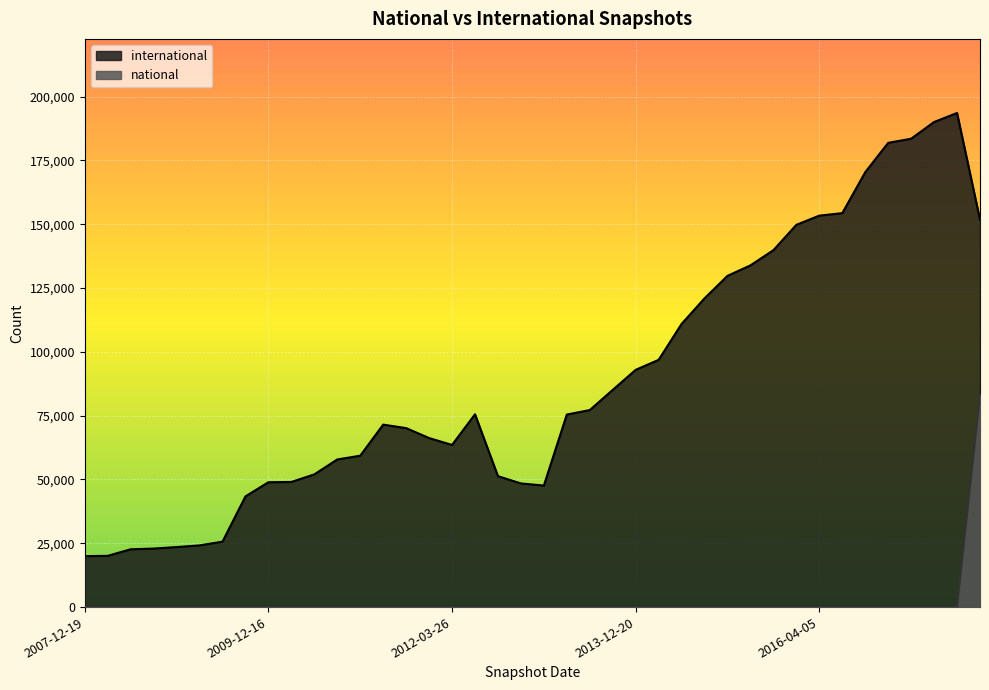

What are all the series names shown in the legend?

international, national